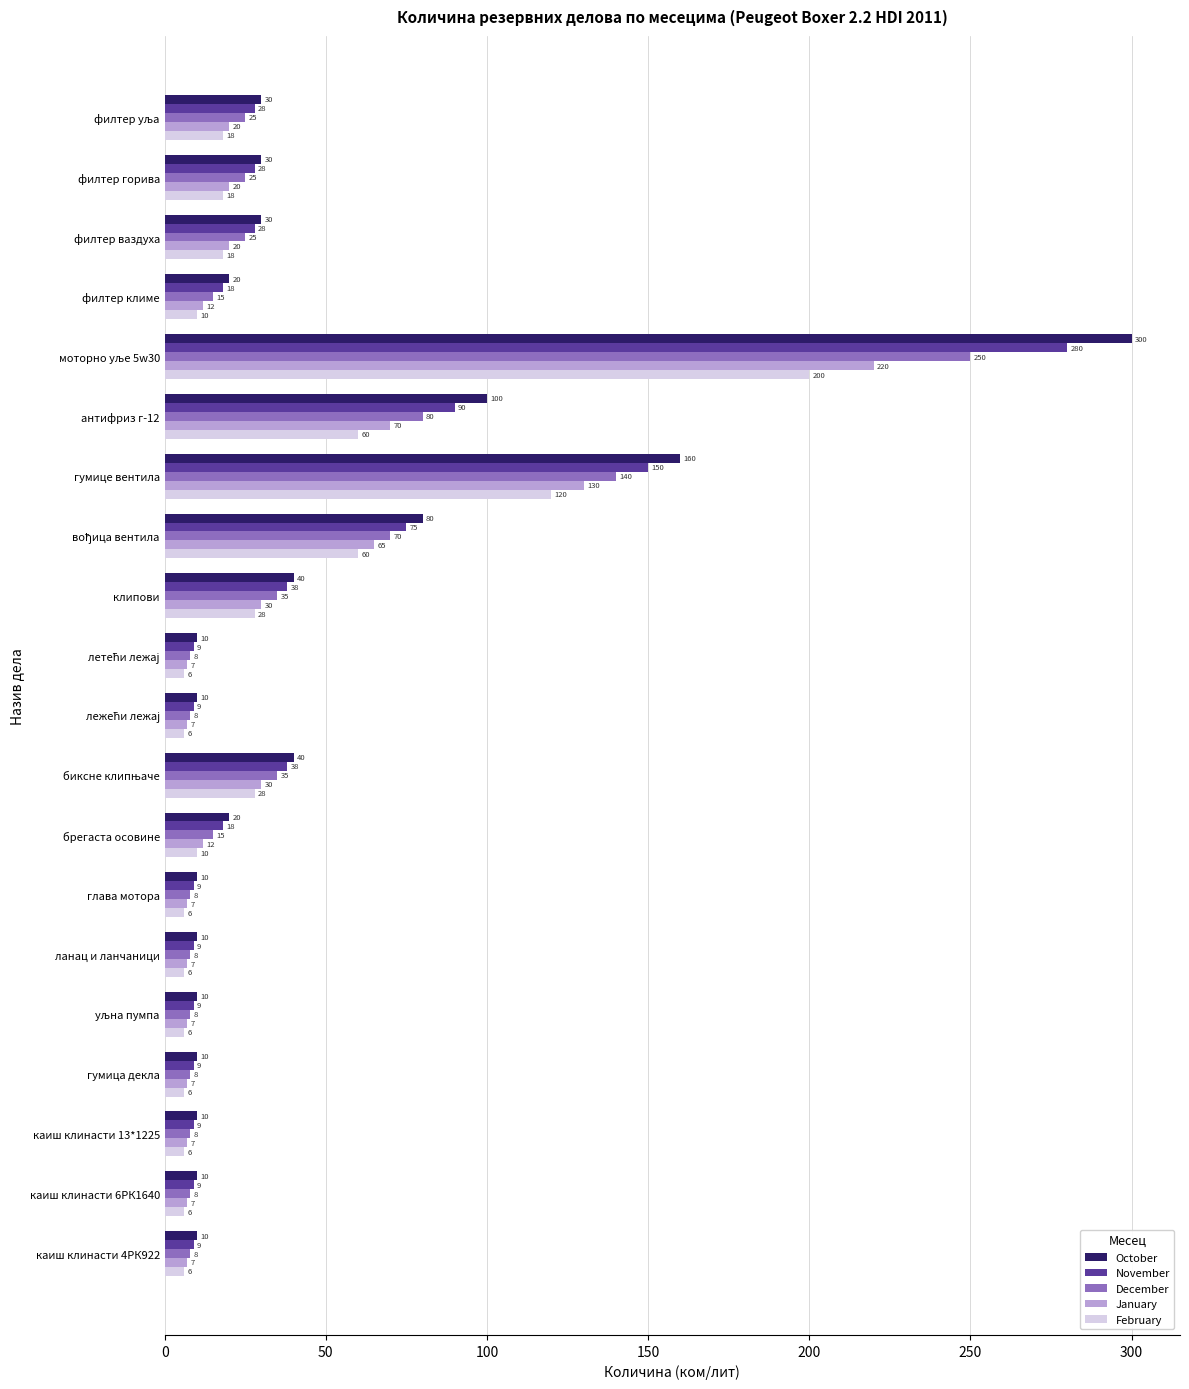

Rank the series by their maximum value, from lowest to highest.

February, January, December, November, October